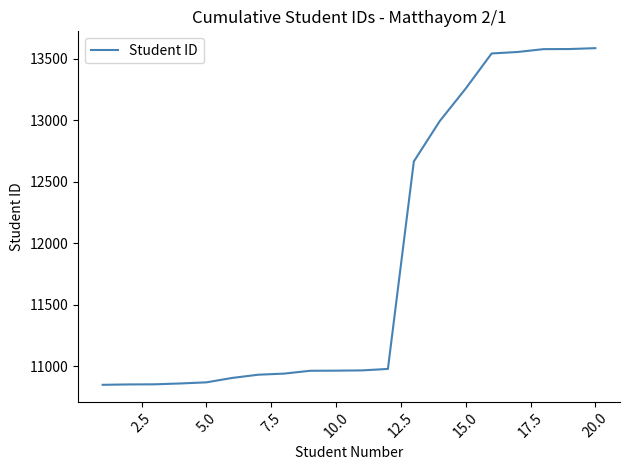

What is the maximum value shown in the chart?

13584